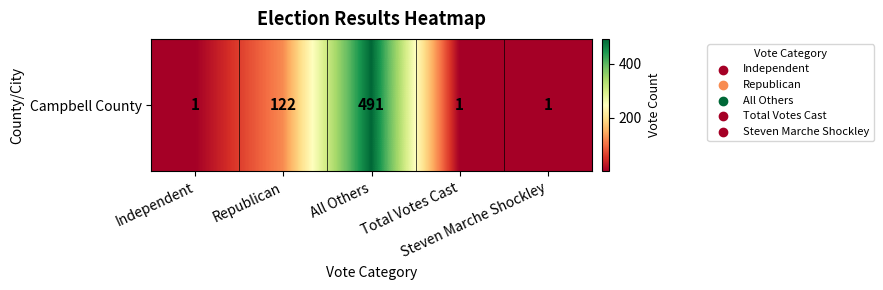

Which label corresponds to the largest value in the chart?

All Others